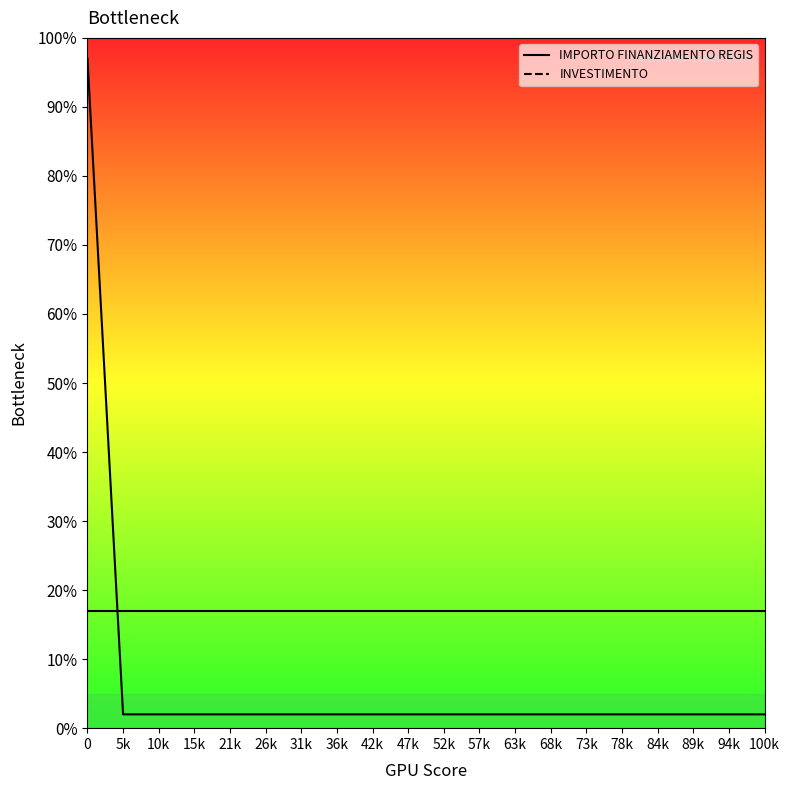

Rank the series by their average value, from lowest to highest.

IMPORTO FINANZIAMENTO REGIS, INVESTIMENTO